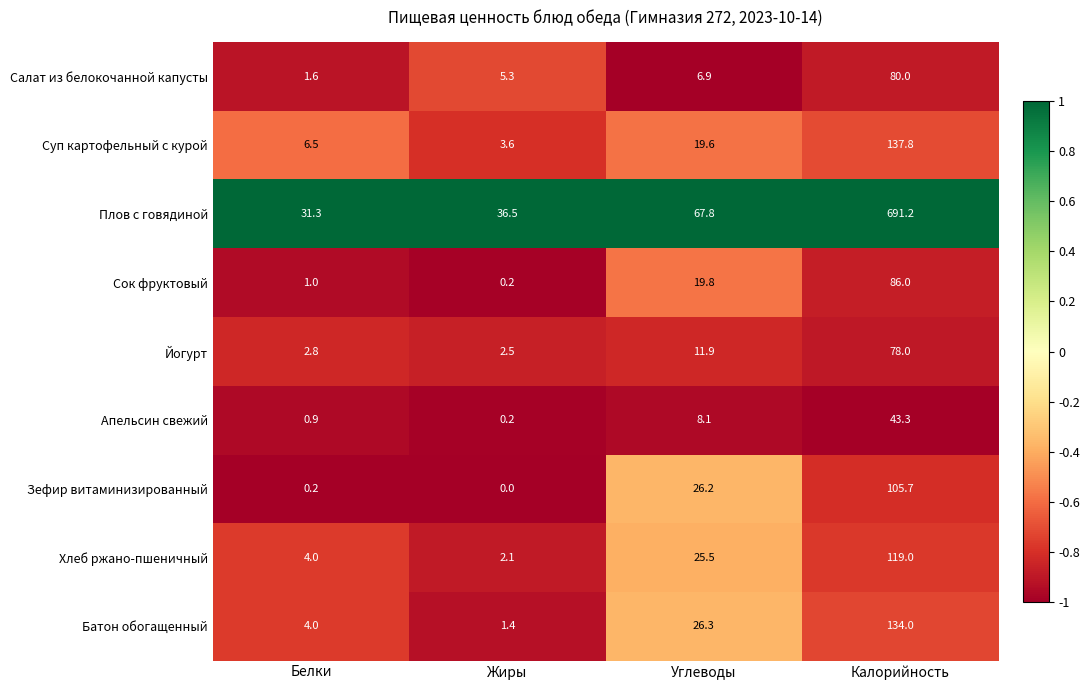

The Плов с говядиной series shows 67.8 at Углеводы. True or false?

True